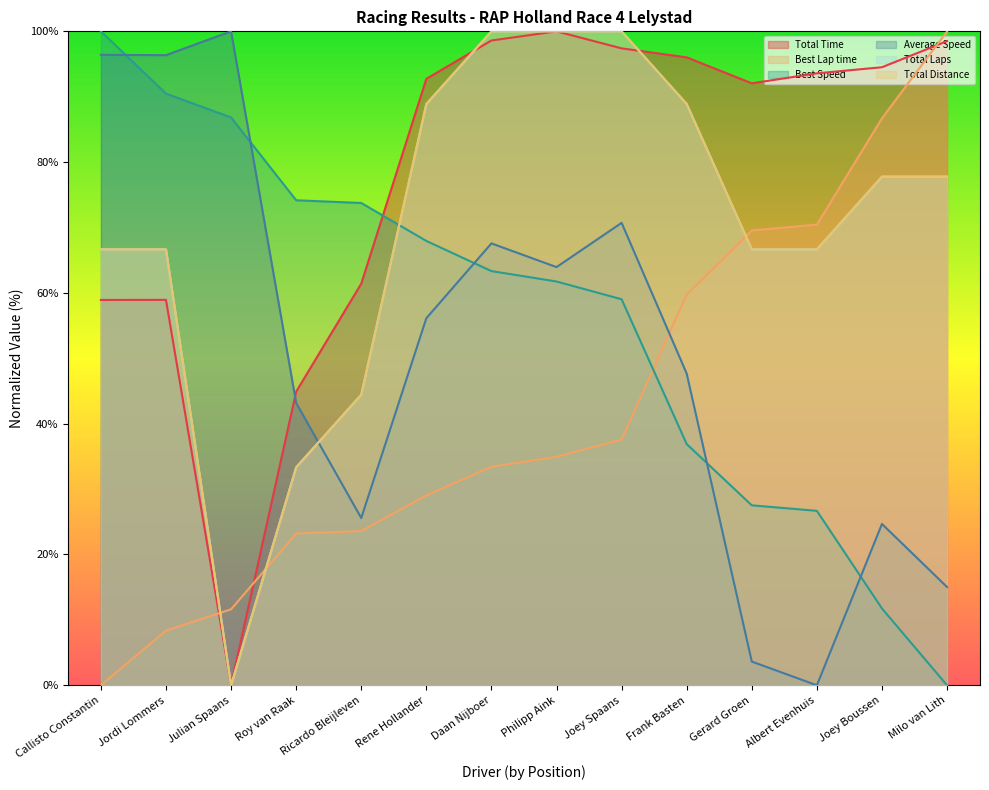

Reading left to right, list all the values displayed in this chart.

Total Time: Callisto Constantin=58.9	Jordi Lommers=58.9	Julian Spaans=0.0	Roy van Raak=44.9	Ricardo Bleijleven=61.4	Rene Hollander=92.7	Daan Nijboer=98.6	Philipp Aink=100.0	Joey Spaans=97.4	Frank Basten=96.0	Gerard Groen=92.1	Albert Evenhuis=93.6	Joey Boussen=94.5	Milo van Lith=98.5
Best Lap time: Callisto Constantin=0.0	Jordi Lommers=8.4	Julian Spaans=11.6	Roy van Raak=23.2	Ricardo Bleijleven=23.6	Rene Hollander=29.0	Daan Nijboer=33.4	Philipp Aink=35.0	Joey Spaans=37.6	Frank Basten=59.7	Gerard Groen=69.5	Albert Evenhuis=70.4	Joey Boussen=86.7	Milo van Lith=100.0
Best Speed: Callisto Constantin=100.0	Jordi Lommers=90.5	Julian Spaans=86.8	Roy van Raak=74.2	Ricardo Bleijleven=73.8	Rene Hollander=67.9	Daan Nijboer=63.3	Philipp Aink=61.7	Joey Spaans=59.0	Frank Basten=36.9	Gerard Groen=27.5	Albert Evenhuis=26.7	Joey Boussen=11.7	Milo van Lith=0.0
Average Speed: Callisto Constantin=96.4	Jordi Lommers=96.4	Julian Spaans=100.0	Roy van Raak=43.2	Ricardo Bleijleven=25.6	Rene Hollander=56.1	Daan Nijboer=67.6	Philipp Aink=63.9	Joey Spaans=70.7	Frank Basten=47.7	Gerard Groen=3.6	Albert Evenhuis=0.0	Joey Boussen=24.7	Milo van Lith=15.0
Total Laps: Callisto Constantin=66.7	Jordi Lommers=66.7	Julian Spaans=0.0	Roy van Raak=33.3	Ricardo Bleijleven=44.4	Rene Hollander=88.9	Daan Nijboer=100.0	Philipp Aink=100.0	Joey Spaans=100.0	Frank Basten=88.9	Gerard Groen=66.7	Albert Evenhuis=66.7	Joey Boussen=77.8	Milo van Lith=77.8
Total Distance: Callisto Constantin=66.7	Jordi Lommers=66.7	Julian Spaans=0.0	Roy van Raak=33.3	Ricardo Bleijleven=44.4	Rene Hollander=88.9	Daan Nijboer=100.0	Philipp Aink=100.0	Joey Spaans=100.0	Frank Basten=88.9	Gerard Groen=66.7	Albert Evenhuis=66.7	Joey Boussen=77.8	Milo van Lith=77.8